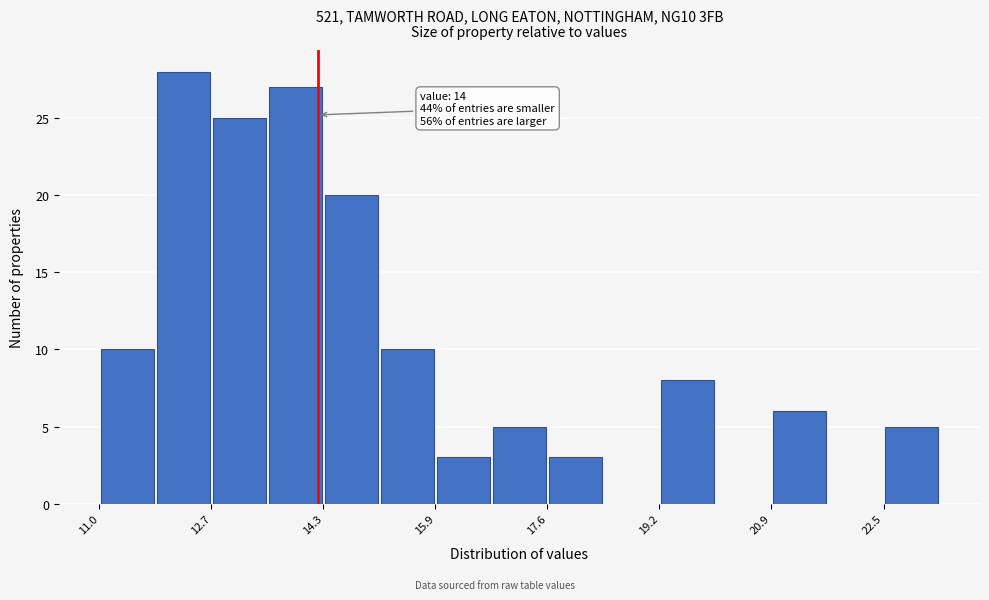

Which range on the x-axis has the tallest bar?

11.8 to 12.6